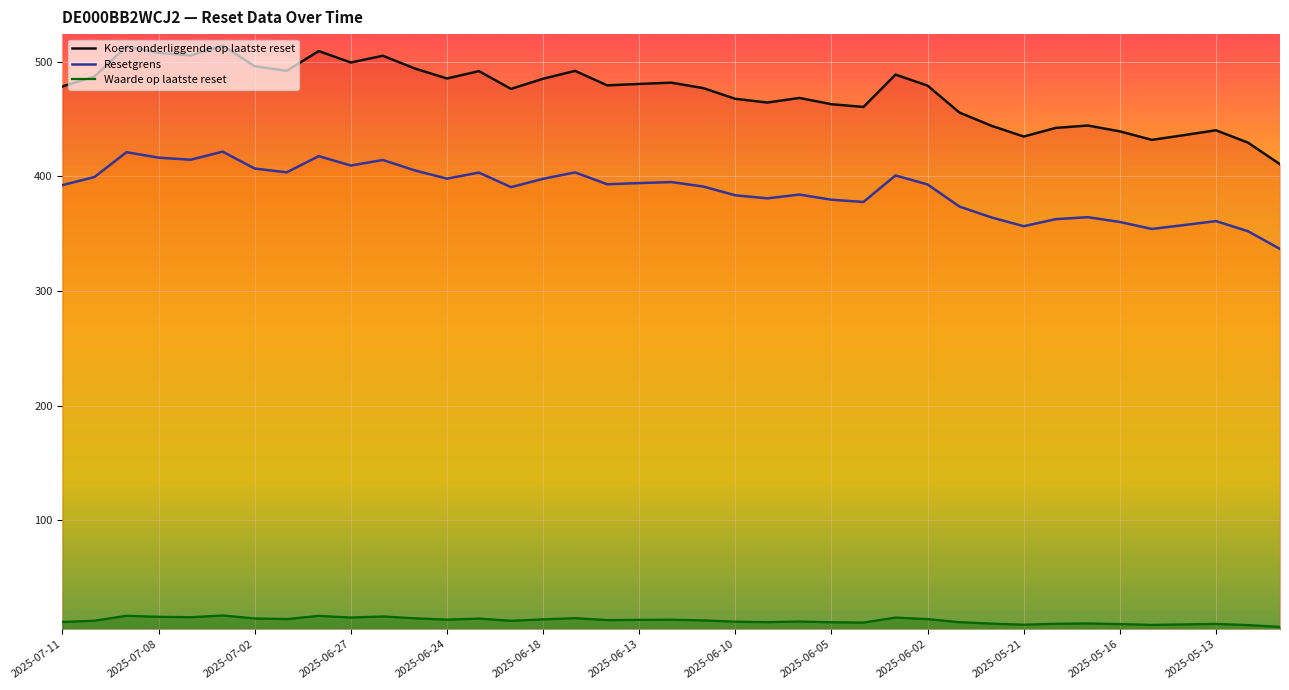

Rank the series by their average value, from highest to lowest.

Koers onderliggende op laatste reset, Resetgrens, Waarde op laatste reset